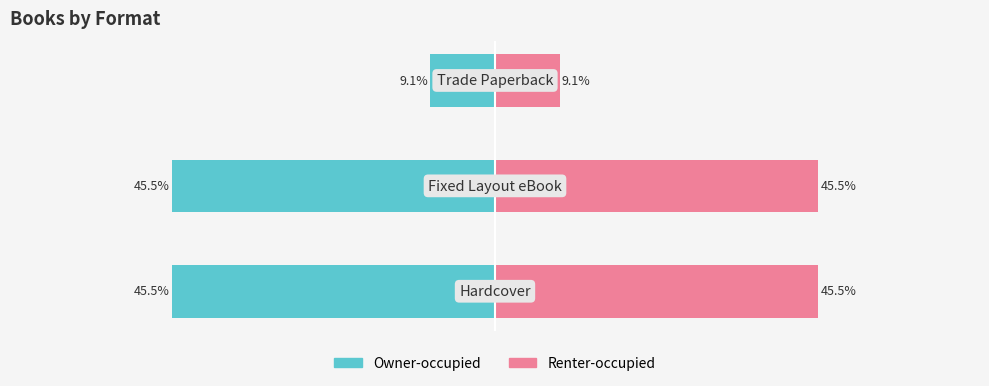

How many groups of bars are there?

3